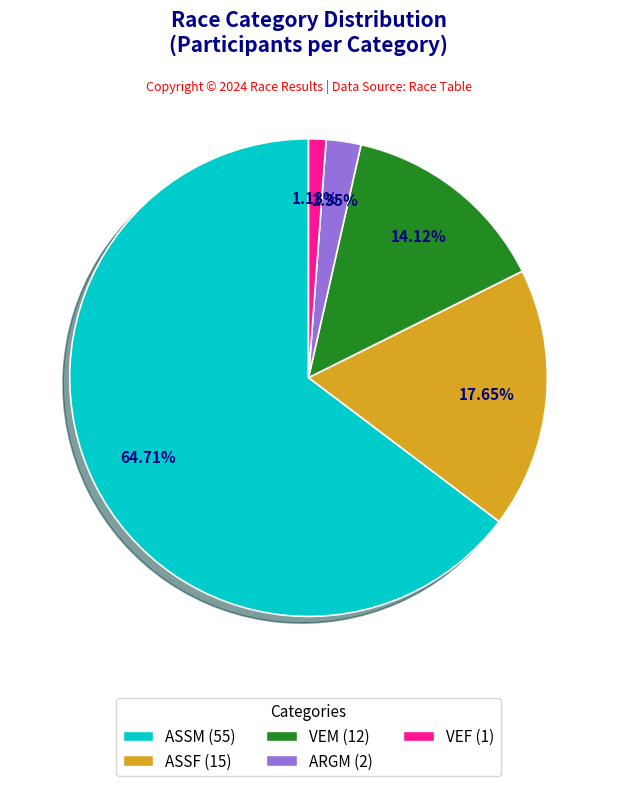

To the nearest percent, what is the average slice percentage?

20%